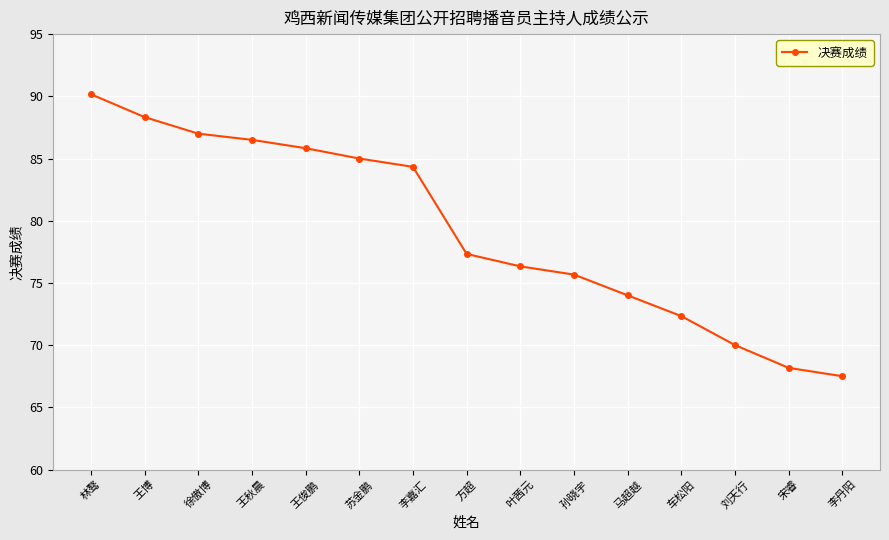

Reading left to right, list all the values displayed in this chart.

林骜=90.2	王博=88.3	徐傲博=87.0	王秋晨=86.5	王俊鹏=85.8	苏金鹏=85.0	李嘉汇=84.3	方超=77.3	叶茜元=76.3	孙晓宇=75.7	马超越=74.0	车松阳=72.3	刘天行=70.0	宋睿=68.2	李丹阳=67.5